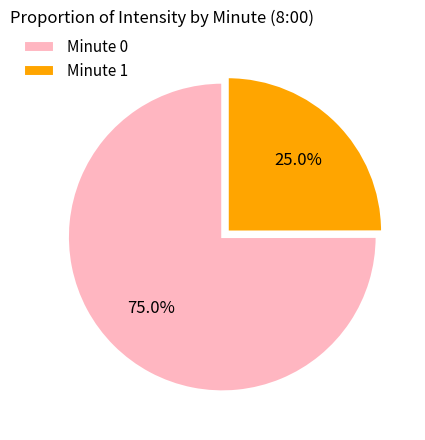

Which category has the smallest portion of the pie?

Minute 1